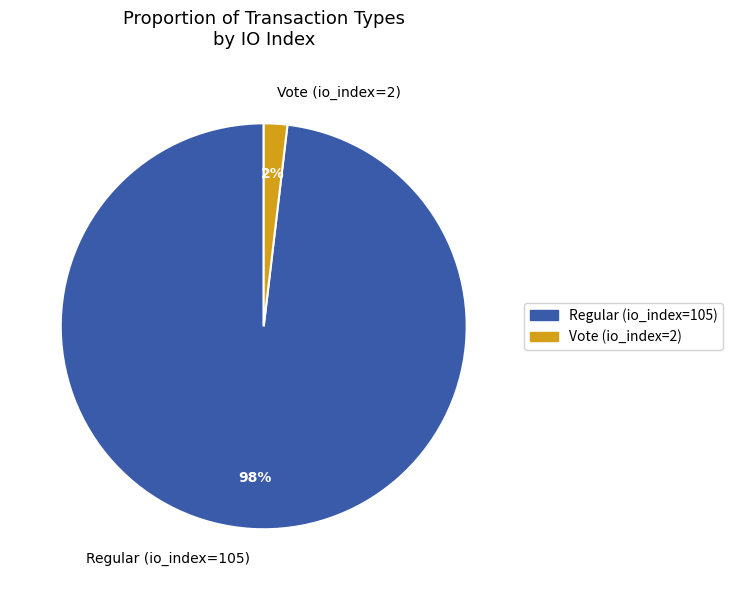

True or false: Vote (io_index=2) accounts for 15% of the total.

False